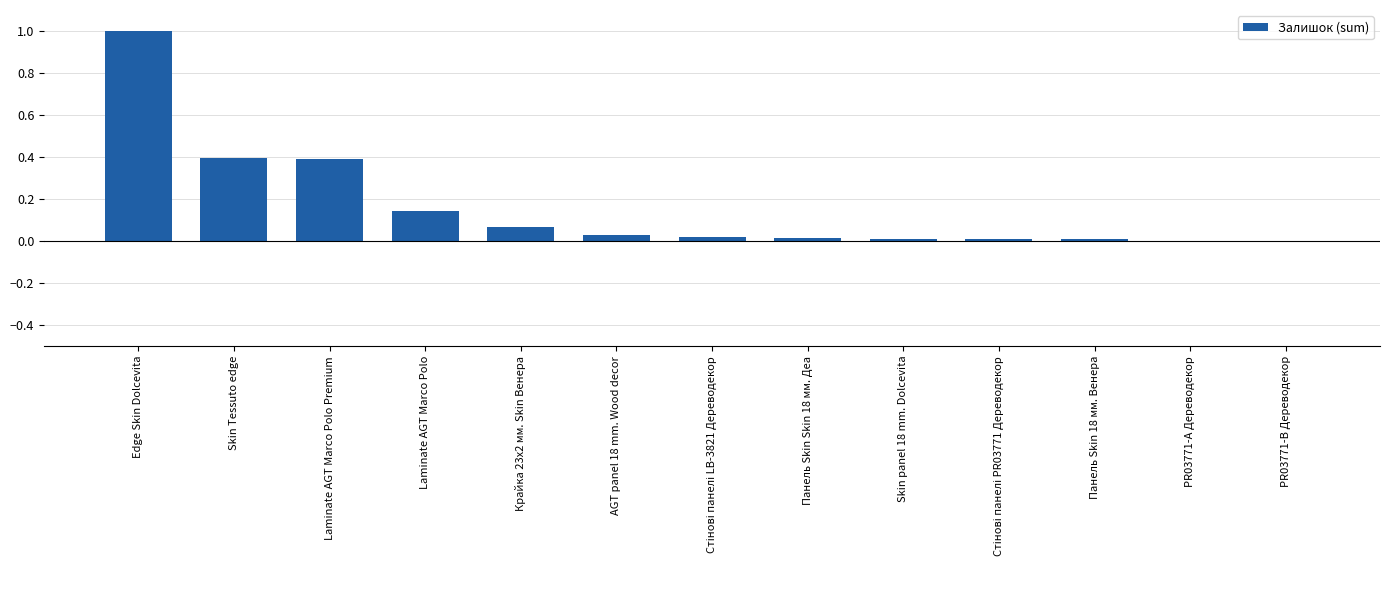

Read the value at Edge Skin Dolcevita.

1.0